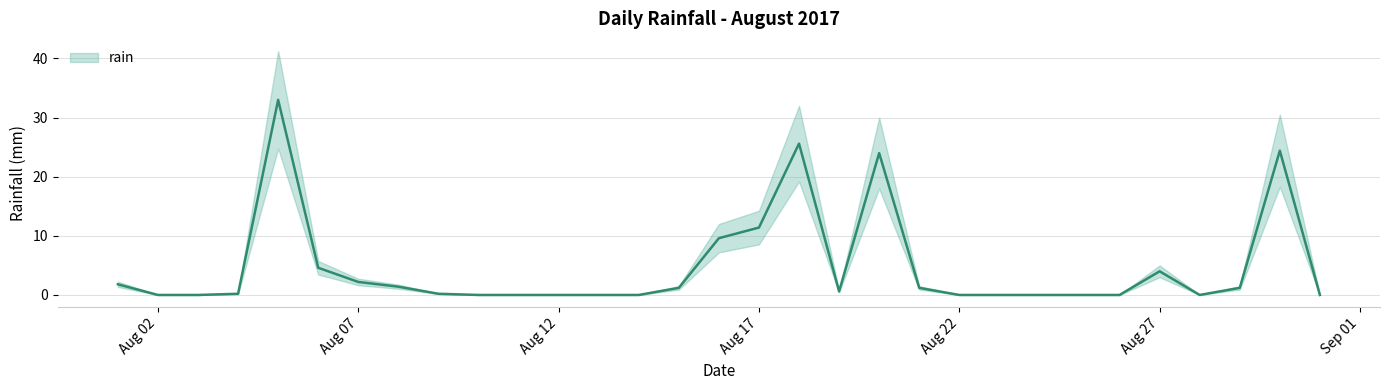

What value does the data have at 2017-08-19?

0.6